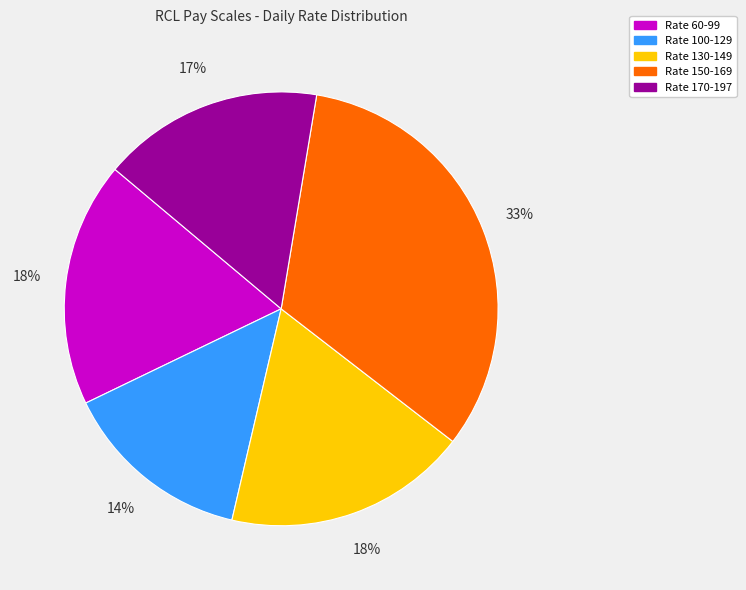

Does any single category account for the majority?

No